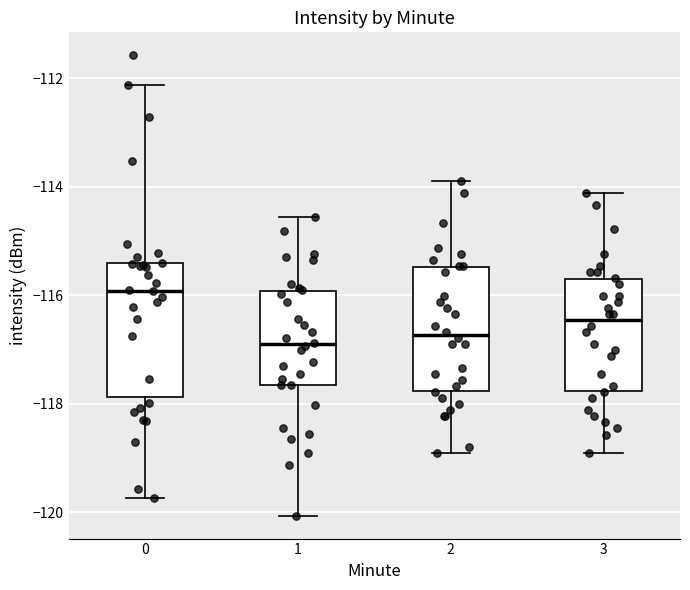

Reading left to right, transcribe this box plot: for each box, give where its median line is, the range the box spans, and where its two whiskers end, as read against the y-axis. The values are not printed on the chart, so give them approximately, as read against the axis.

0: median -116.0, box -117.8 to -115.4, whiskers -119.8 to -112.2
1: median -117.0, box -117.6 to -116.0, whiskers -120.0 to -114.6
2: median -116.8, box -117.8 to -115.4, whiskers -119.0 to -114.0
3: median -116.4, box -117.8 to -115.8, whiskers -119.0 to -114.2